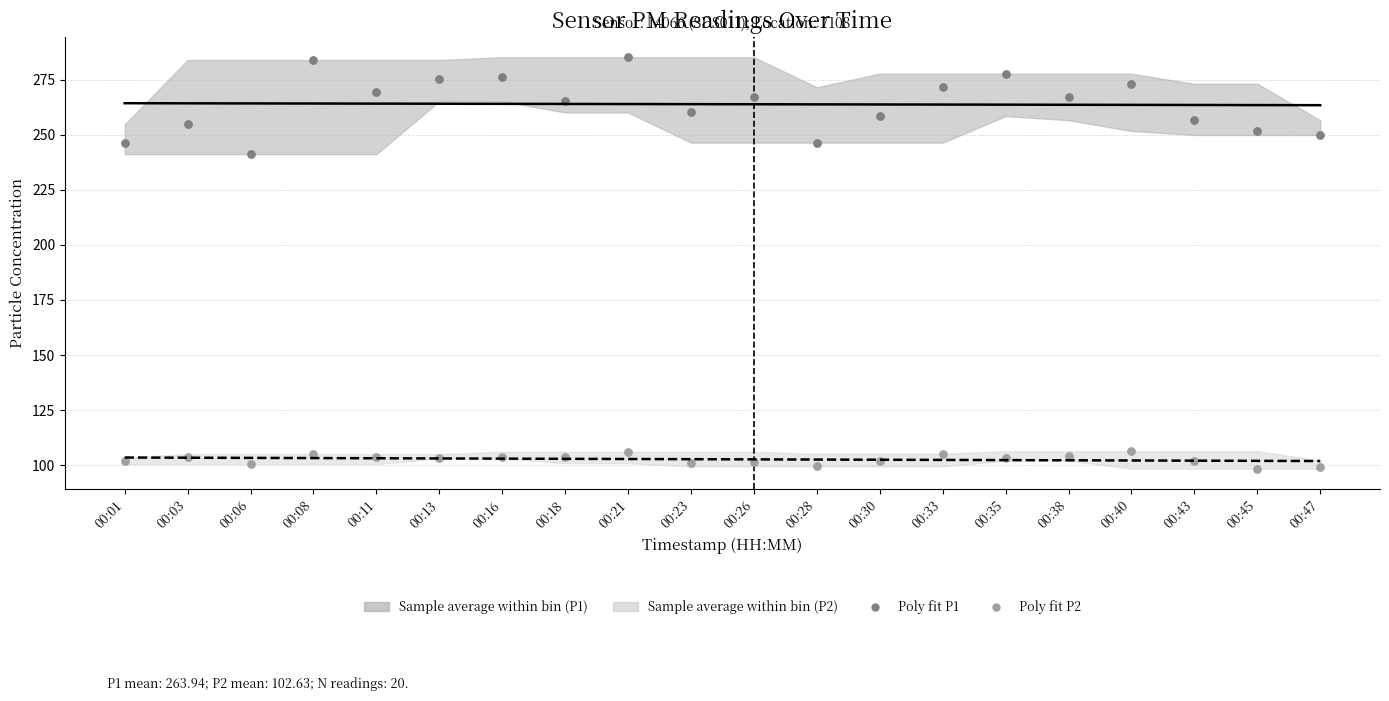

Across all series, what Y value is closest to 191?

241.3